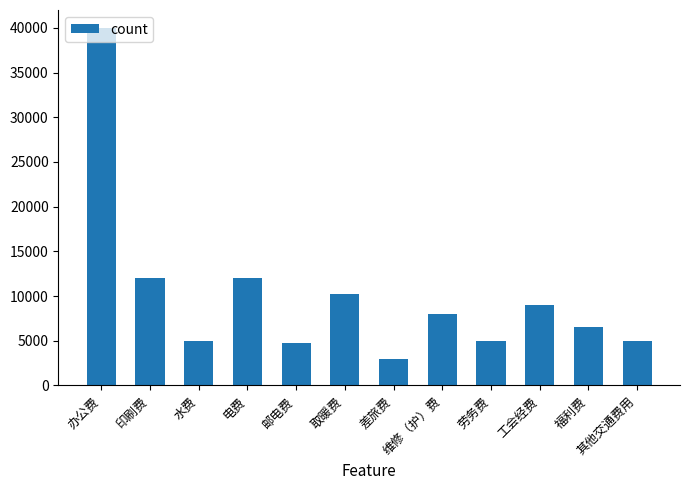

Reading left to right, list all the values displayed in this chart.

办公费=40000	印刷费=12000	水费=5000	电费=12000	邮电费=4700	取暖费=10200	差旅费=3000	维修（护）费=8000	劳务费=5000	工会经费=8986	福利费=6556	其他交通费用=5000